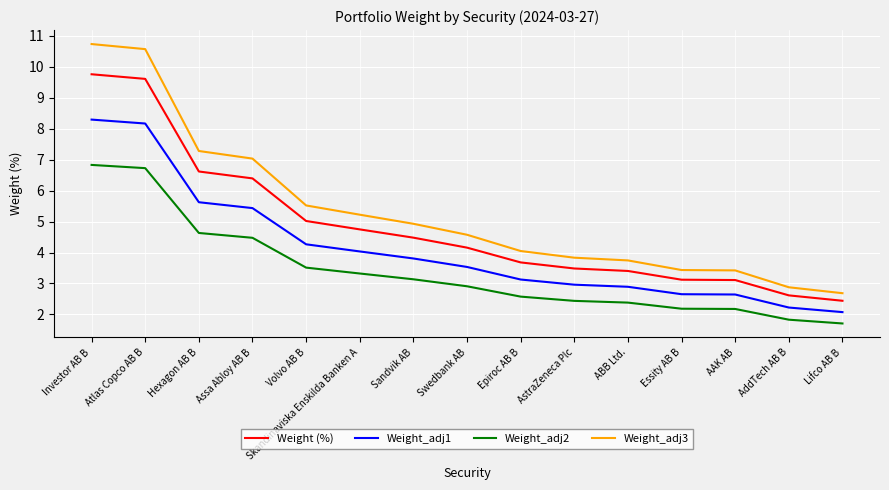

At which label is Weight_adj1 closest to 5?

Assa Abloy AB B